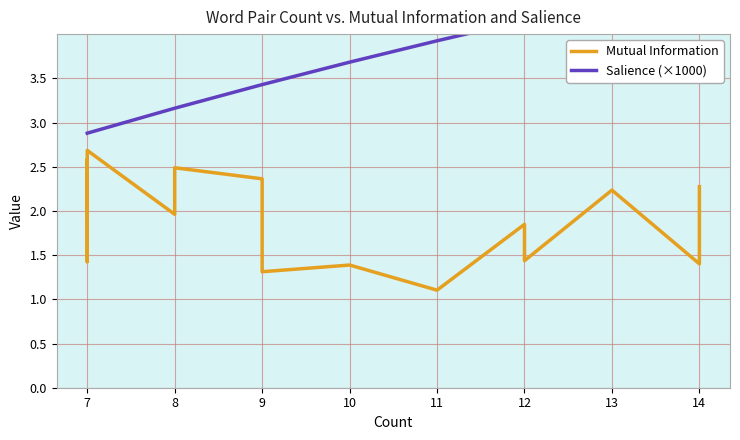

Rank the series by their maximum value, from lowest to highest.

Mutual Information, Salience (×1000)